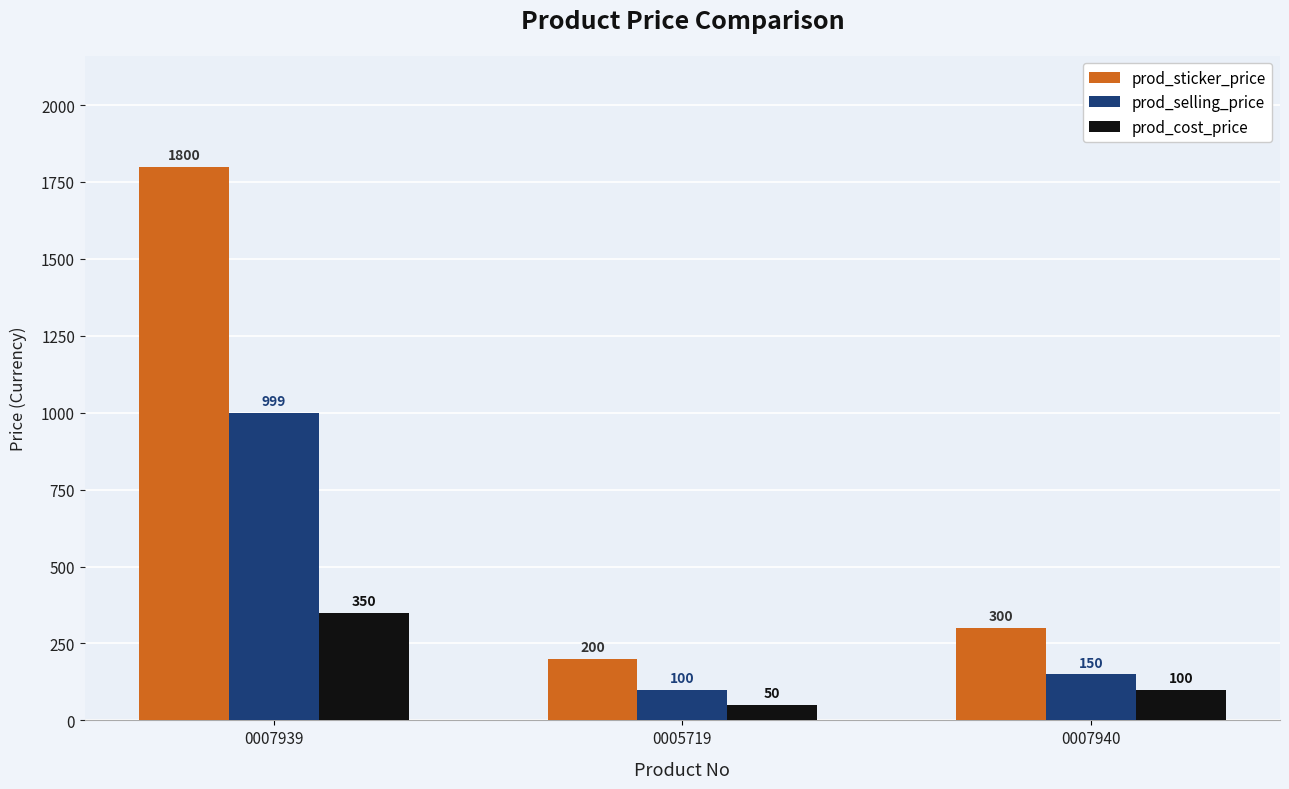

What position from the left is 0005719?

2